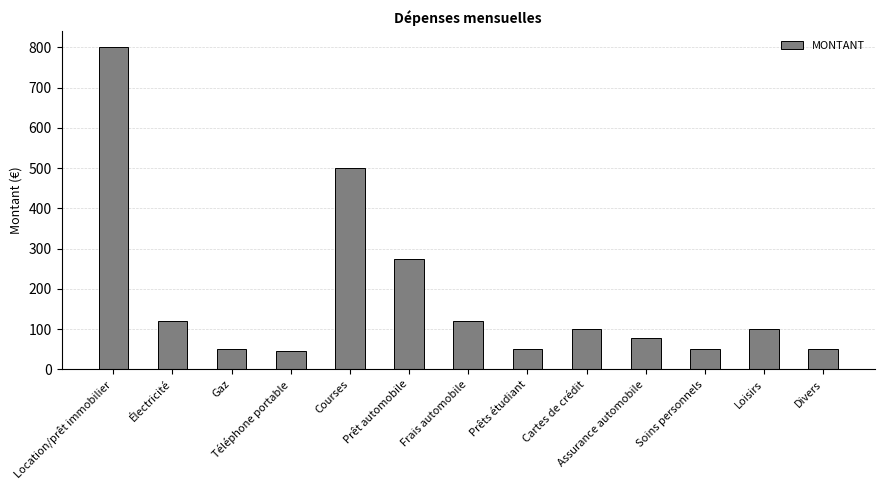

What is the difference between the maximum and minimum values?

755